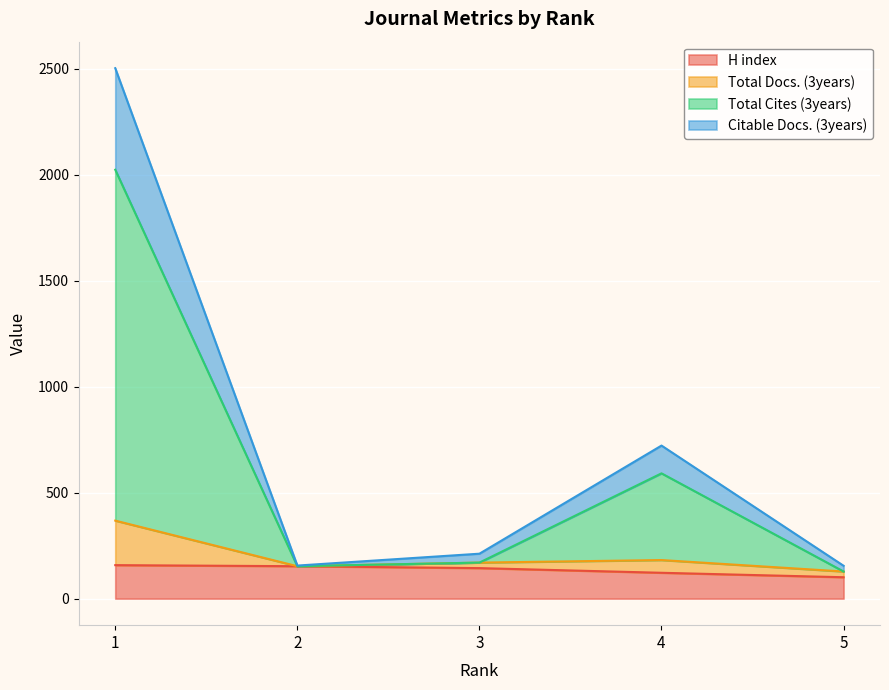

What is the minimum value for H index?

101